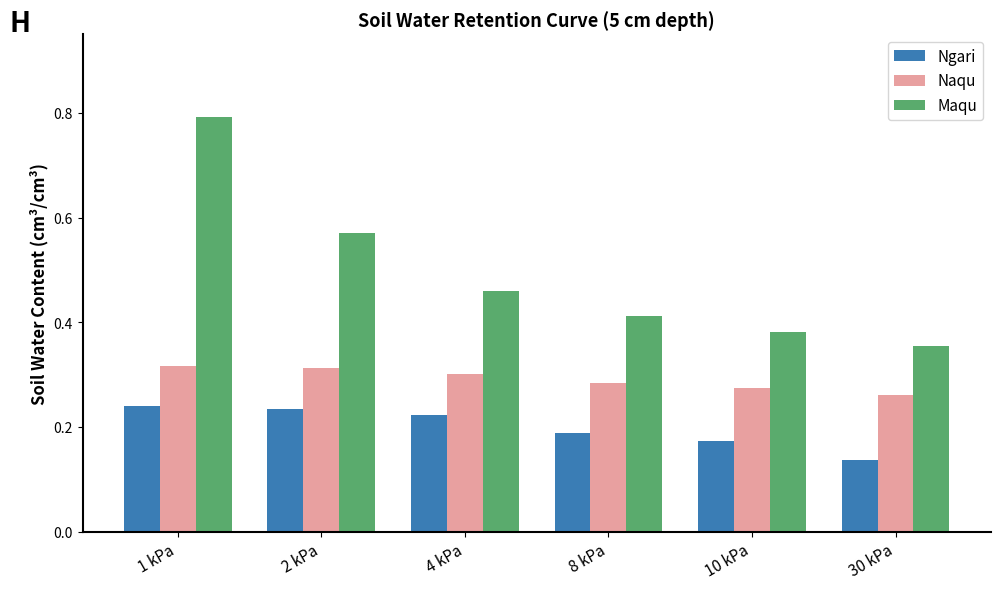

Rank the series at 4 kPa from lowest to highest value.

Ngari, Naqu, Maqu